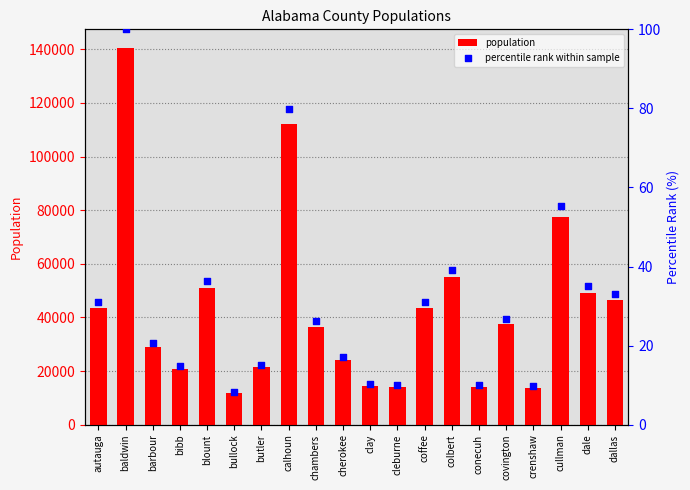

What are all the series names shown in the legend?

population, percentile rank within sample